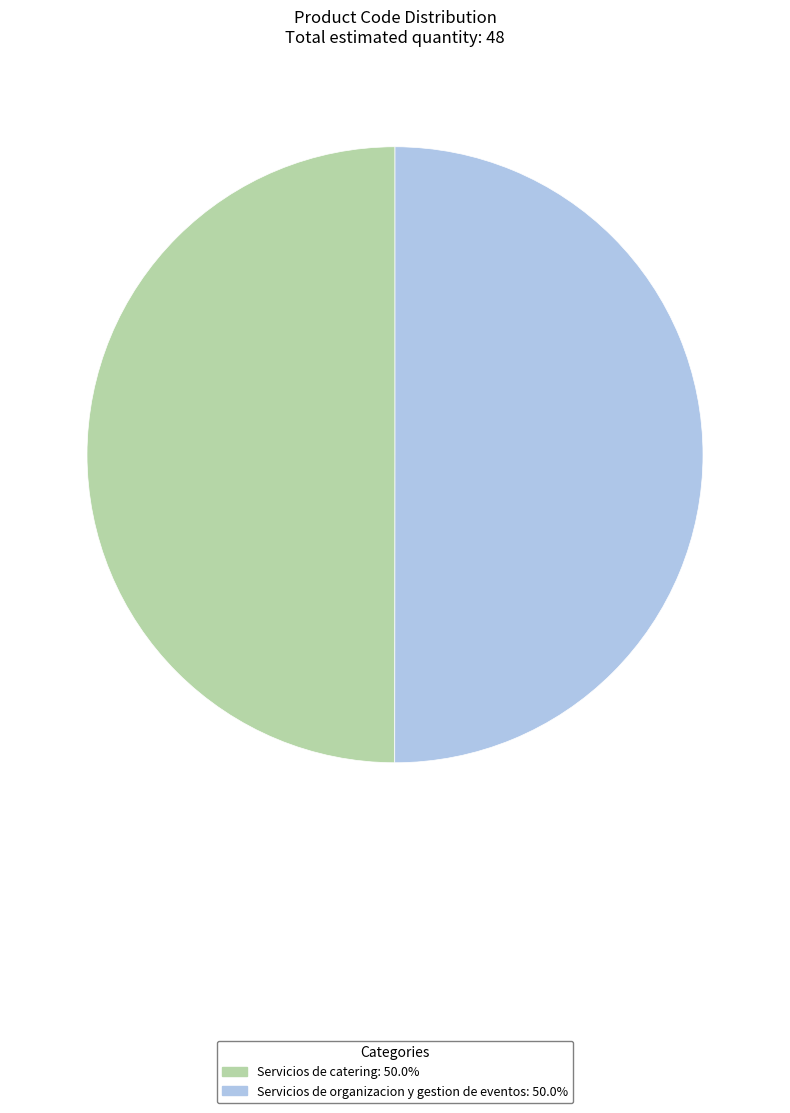

True or false: Servicios de catering accounts for 50% of the total.

True